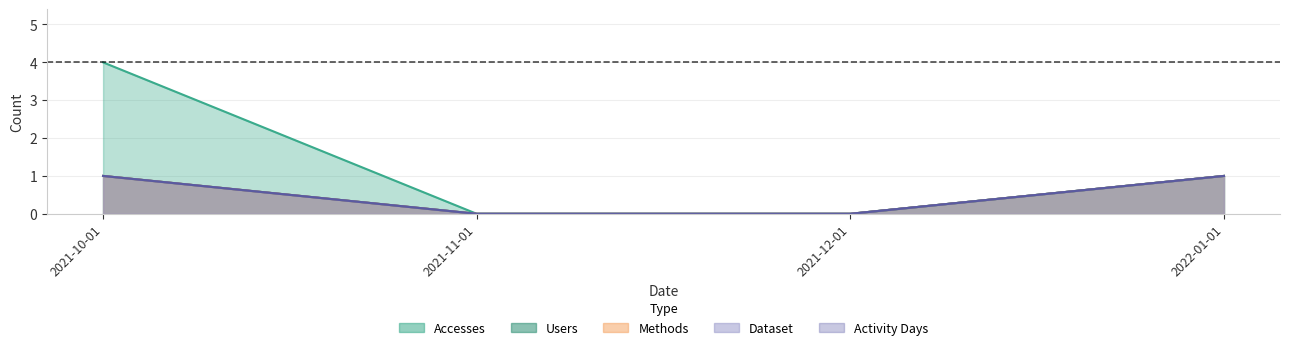

What are all the series names shown in the legend?

Accesses, Users, Methods, Dataset, Activity Days